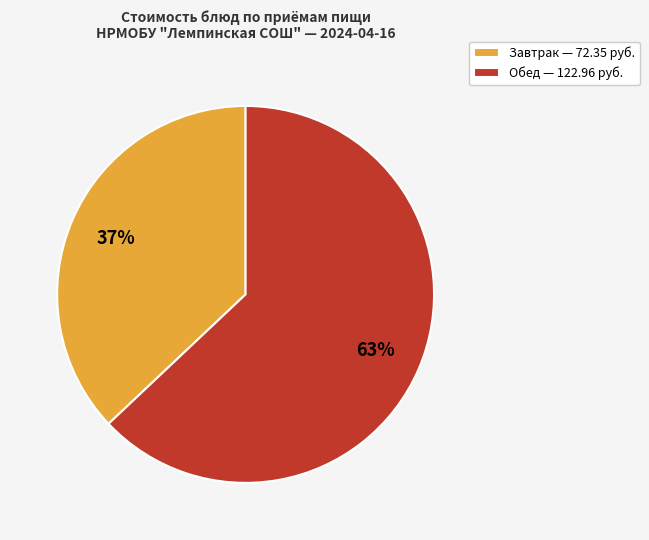

To the nearest percent, what percentage of the pie is Обед — 122.96 руб.?

63%